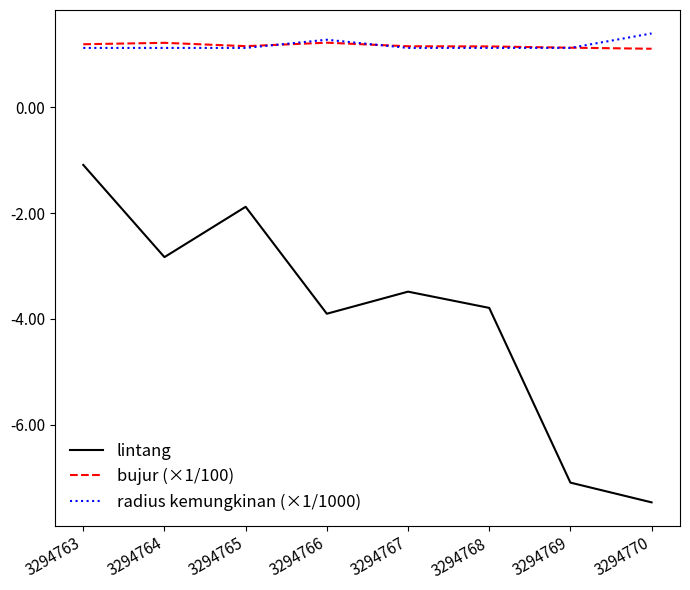

How many lines are shown in the chart?

3